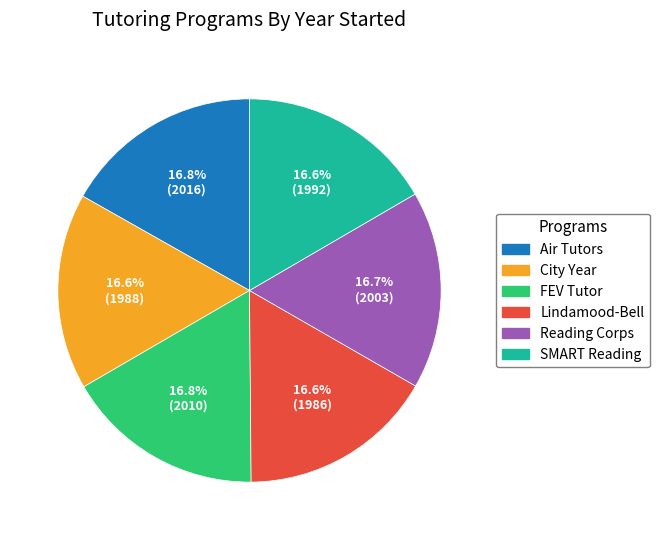

Approximately how many times larger is the value at Air Tutors compared to Reading Corps?

1.0